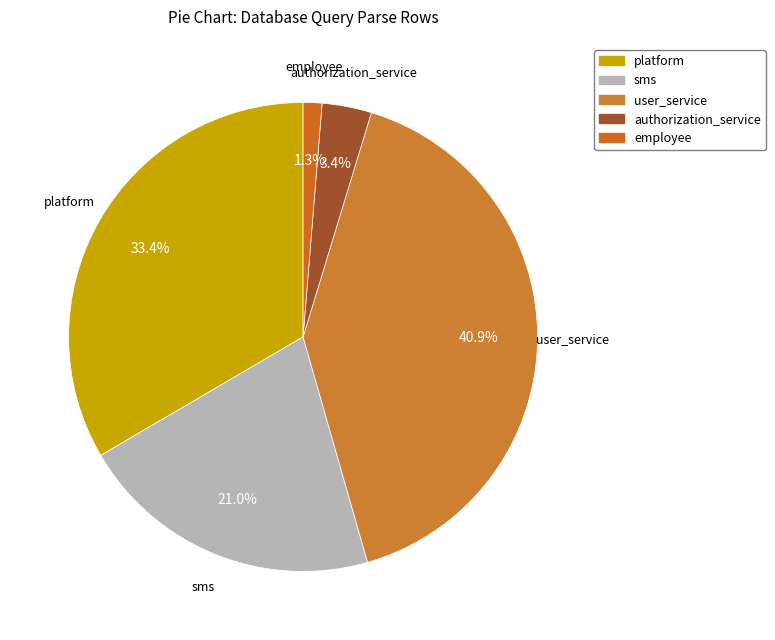

Which has a higher value, sms or authorization_service?

sms